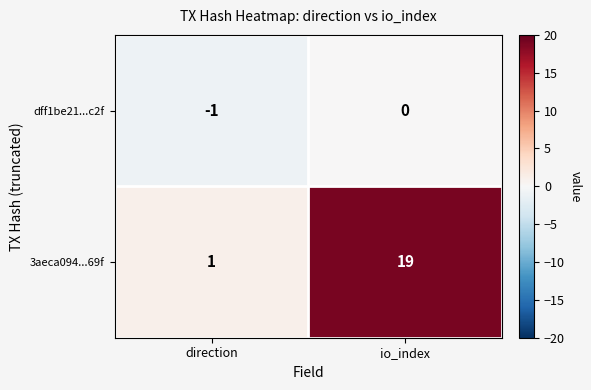

What is the spread (max minus min) of values at io_index?

19